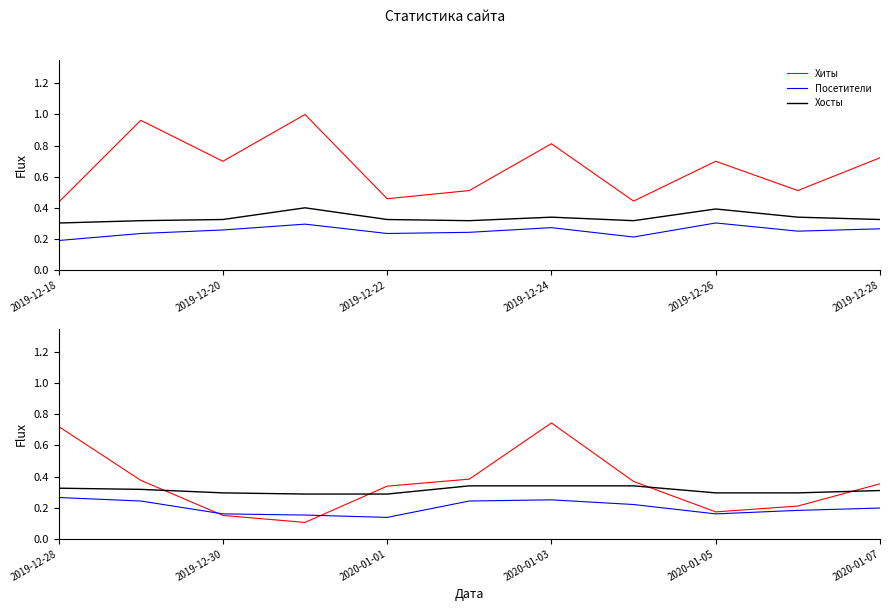

How many lines are shown in the chart?

3